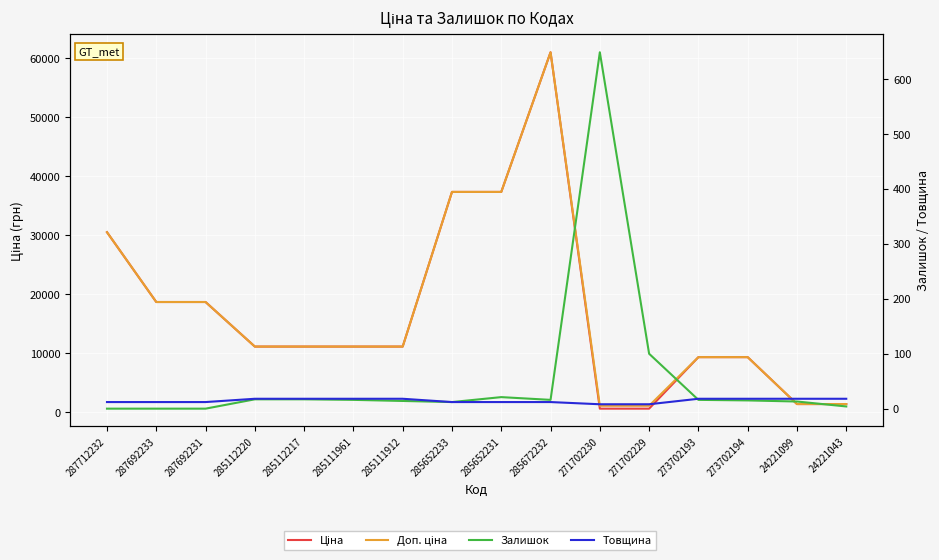

What is the value of the Доп. ціна point at the 4th from the left?

11113.6